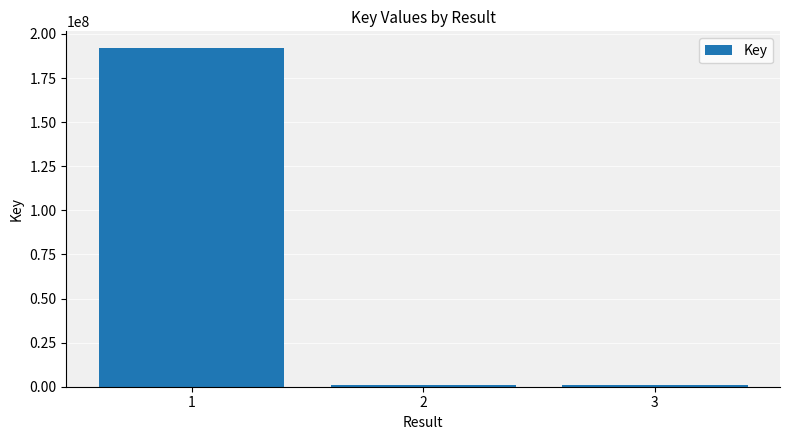

At which label is the value closest to 96497140?

2